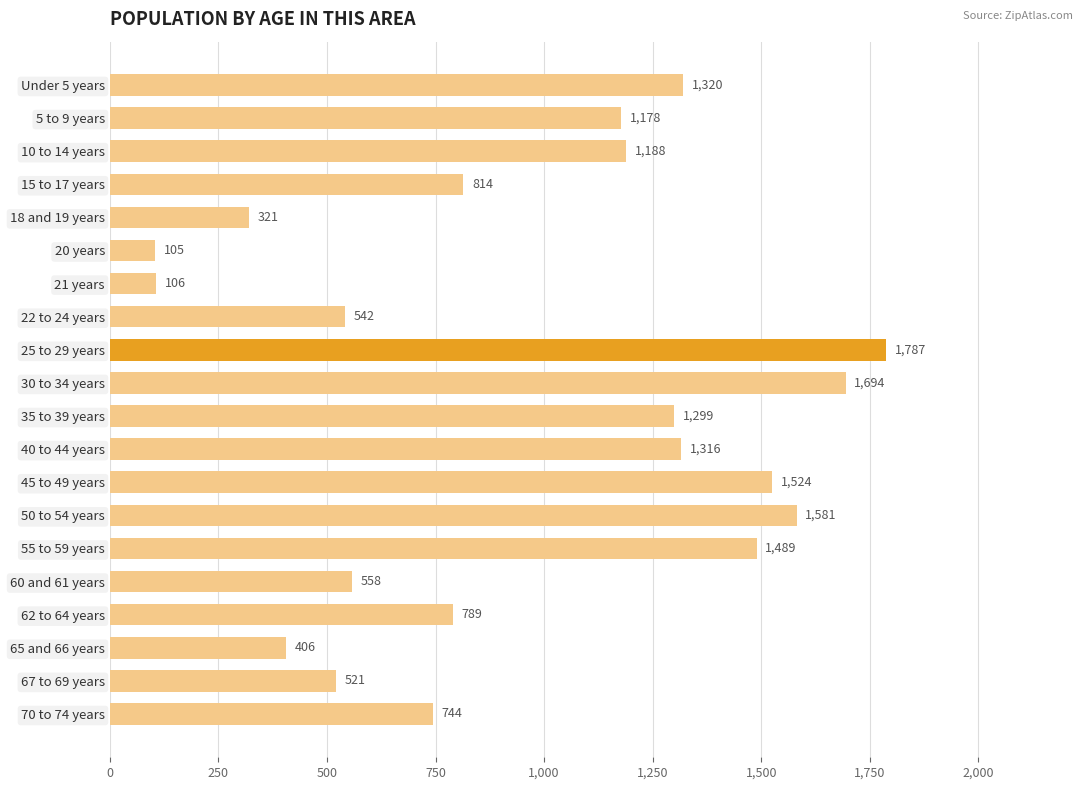

Which label corresponds to the smallest value in the chart?

20 years